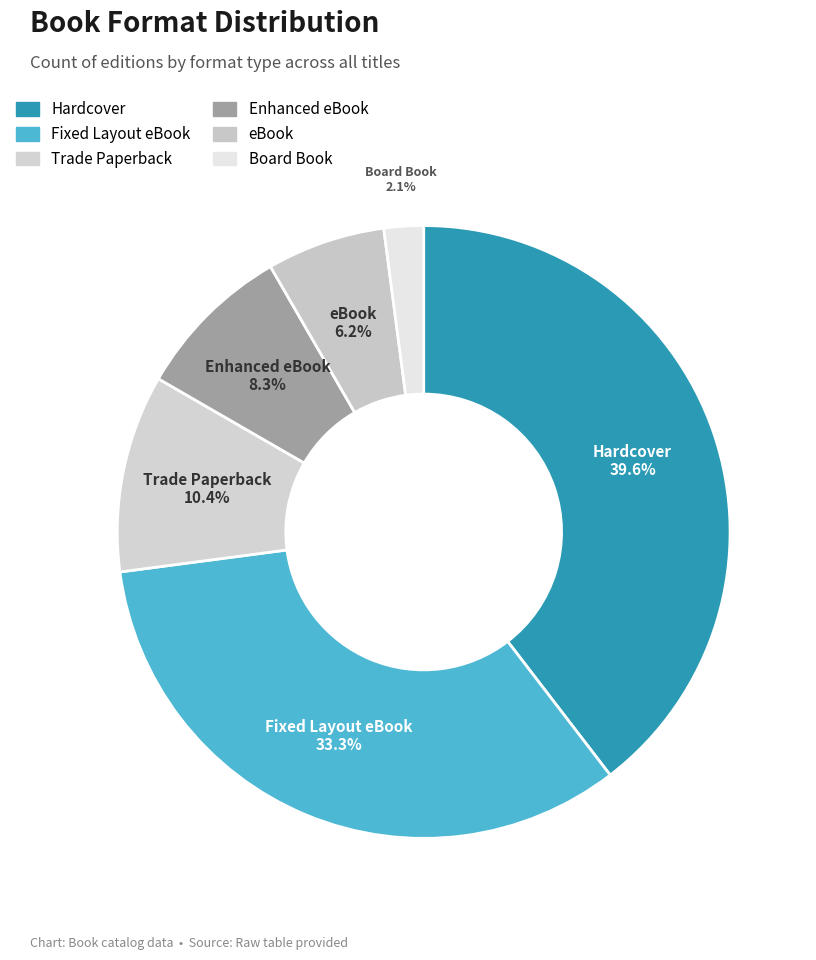

What percentage is the Hardcover slice, to the nearest percent?

40%